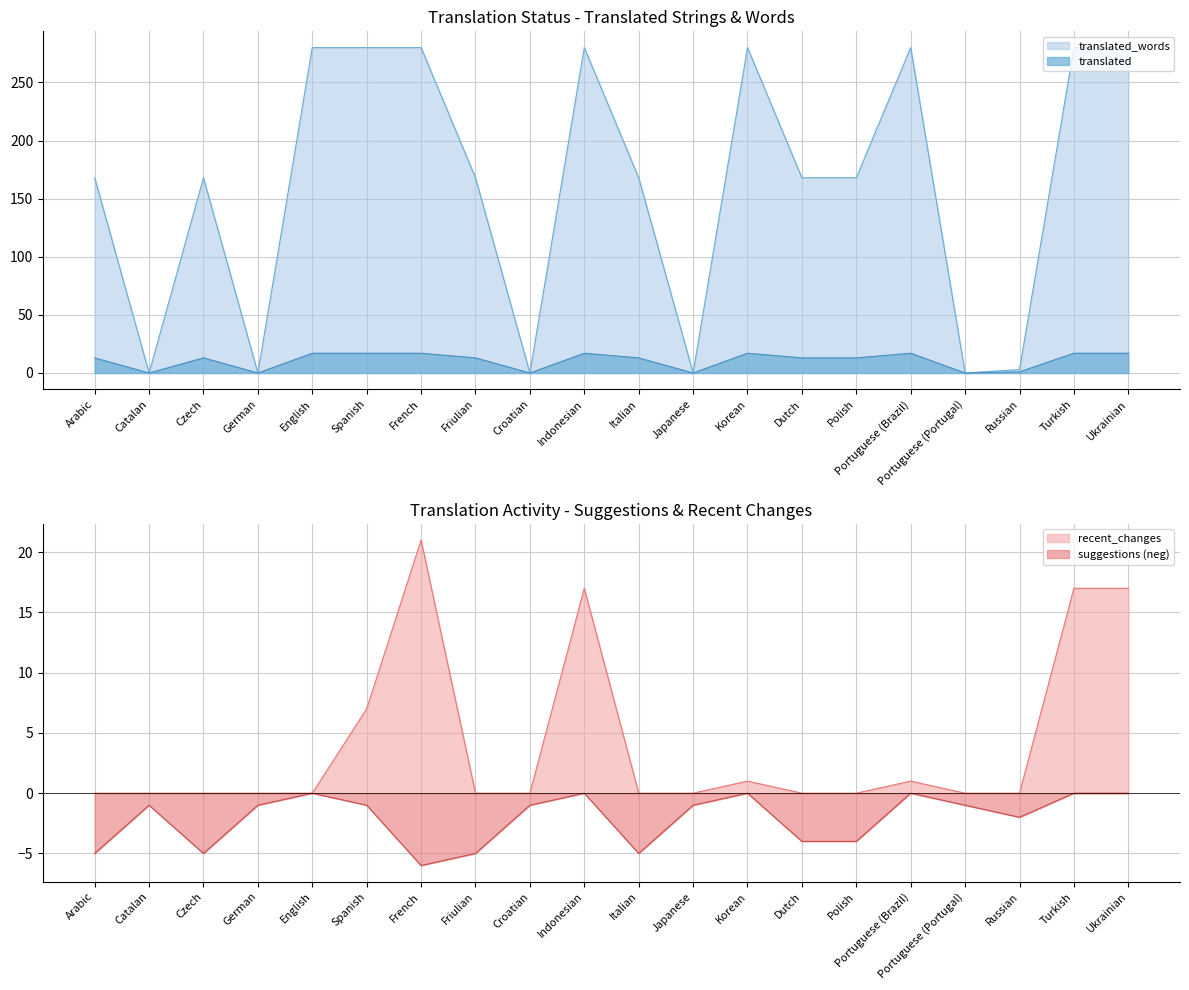

Is it true that recent_changes equals 0 at Friulian?

True